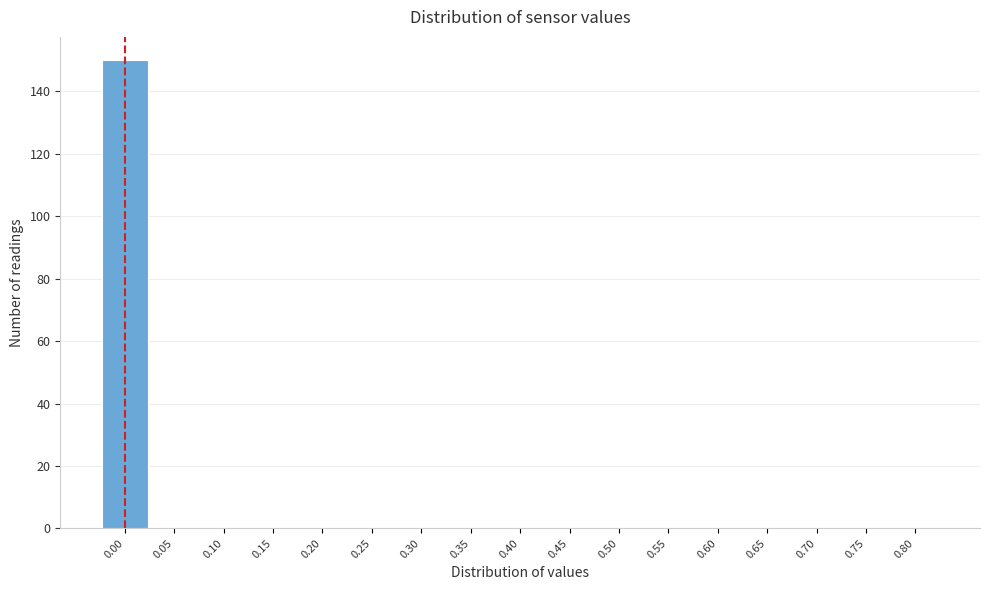

Over which range of the x-axis is the bar tallest?

-0.025 to 0.025